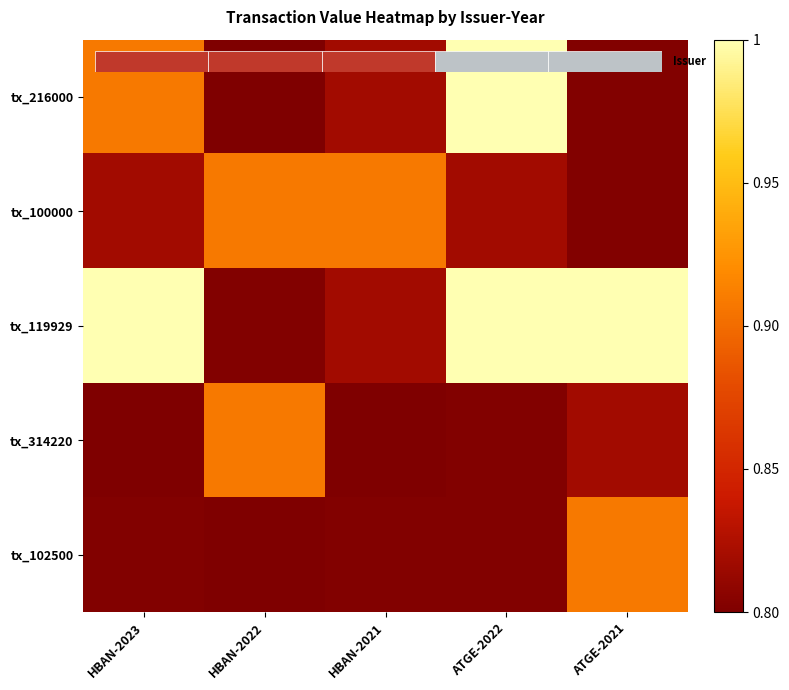

At how many categories does at least one series exceed 0?

5